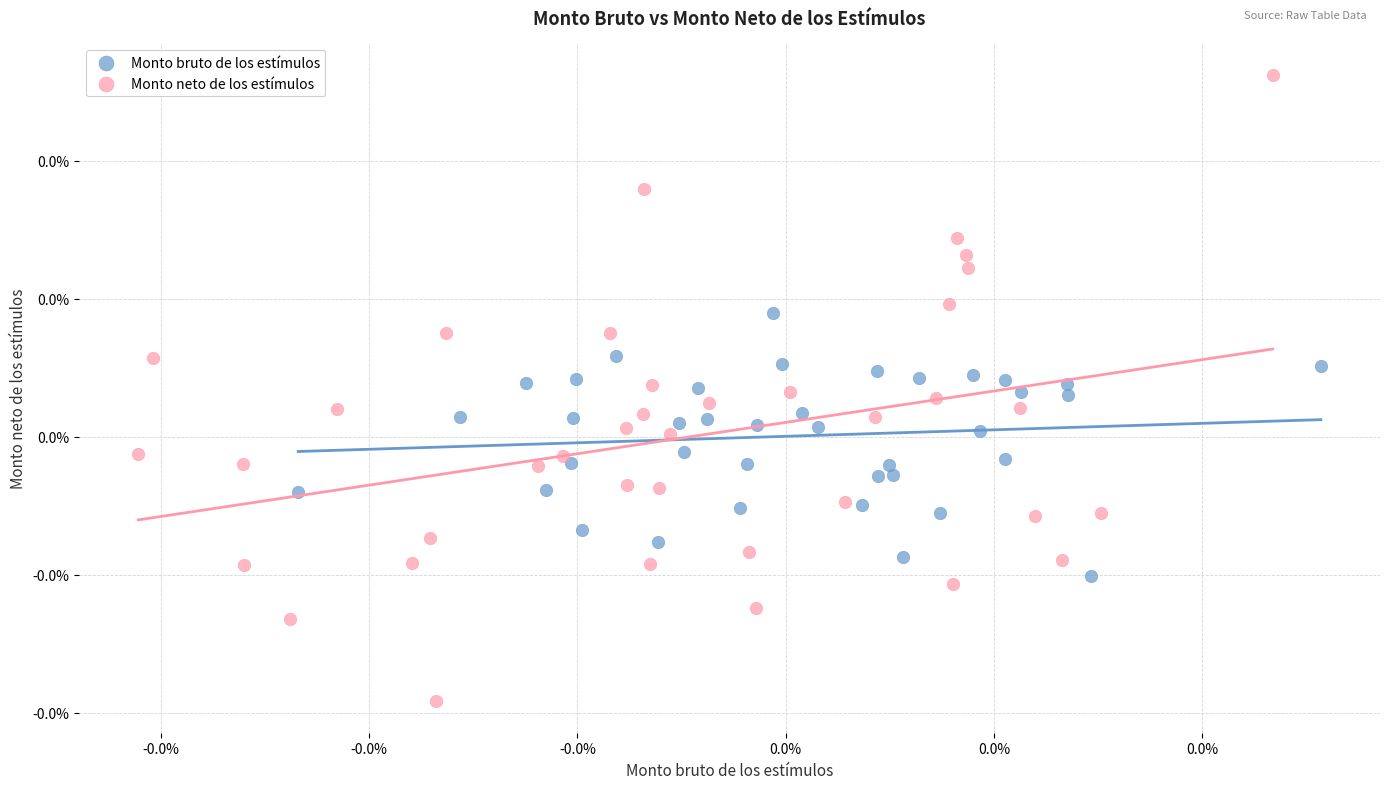

Which series has the largest Y range (max minus min)?

Monto neto de los estímulos